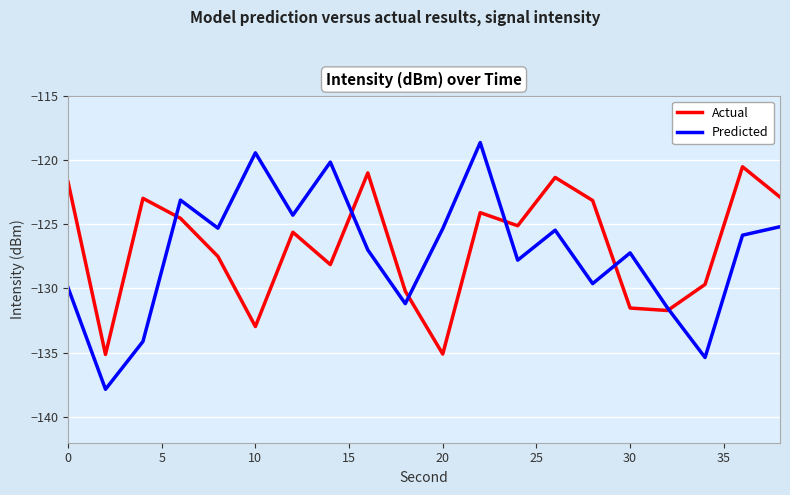

Which series has the widest spread of values?

Predicted